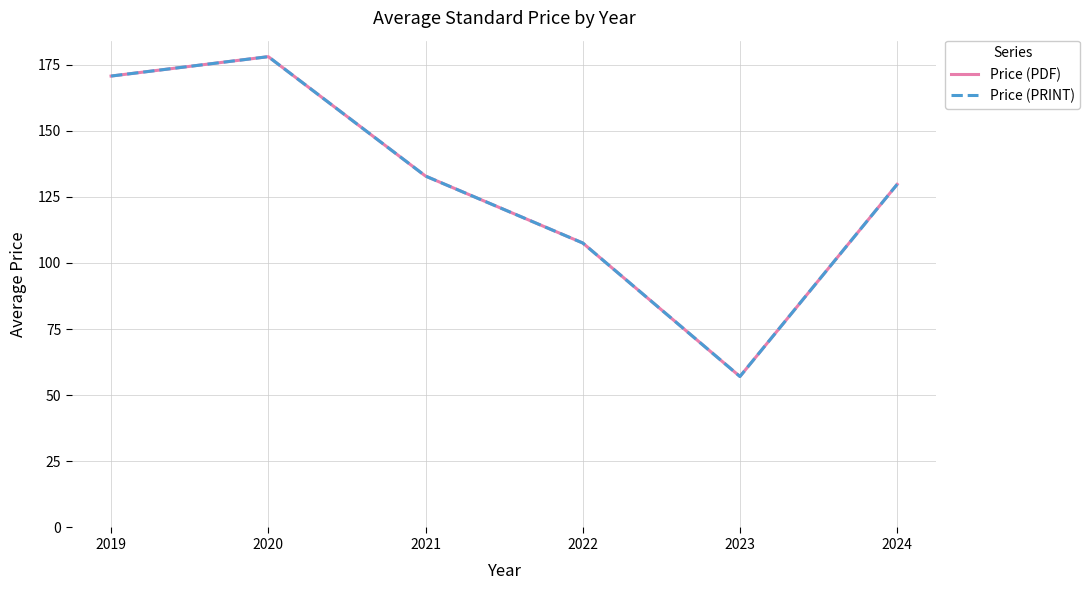

Is the value of Price (PDF) at 2023 greater than the value of Price (PRINT) at 2023?

No